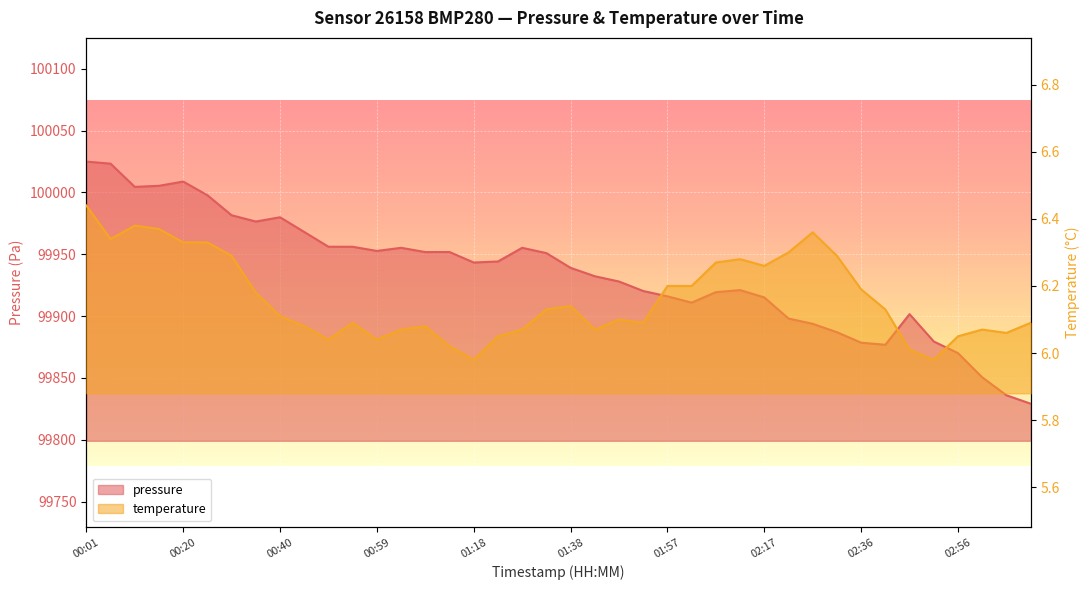

True or false: temperature and pressure intersect in this chart.

False